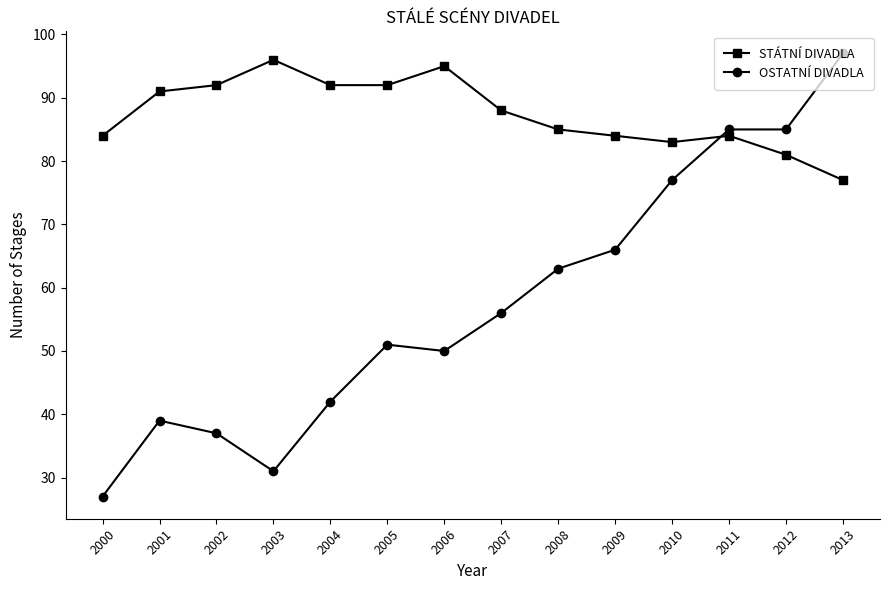

What is the average value of the STÁTNÍ DIVADLA series?

87